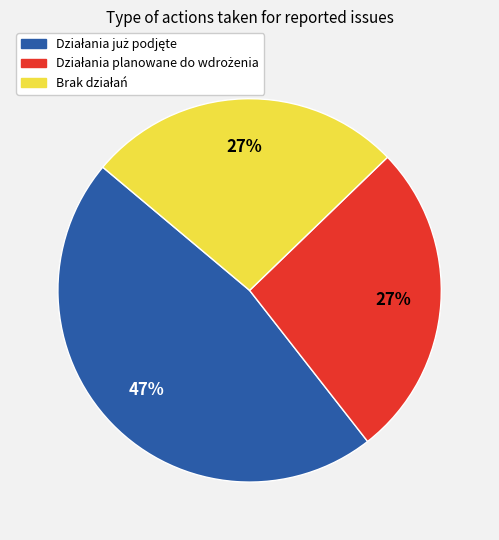

Is there any slice that represents more than half of the pie?

No